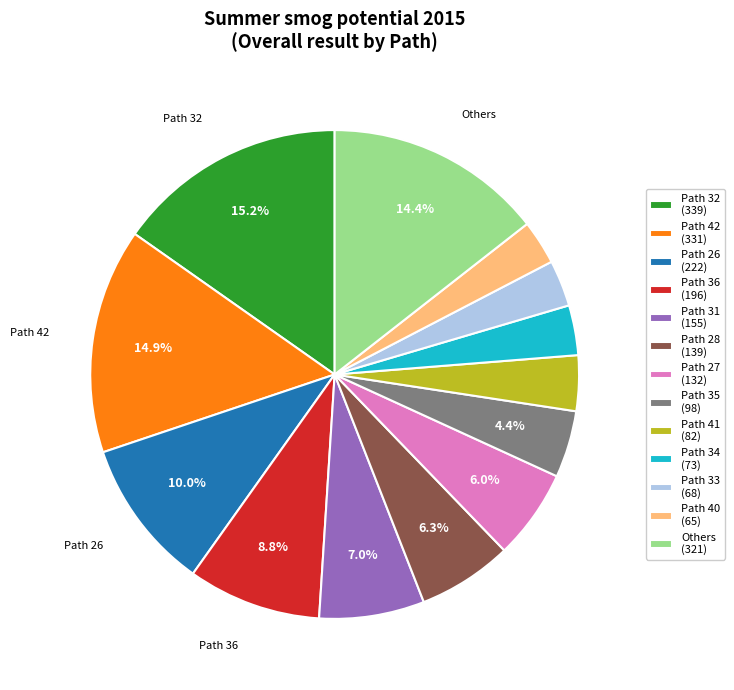

Combined, do Path 35 (98) and Path 26 (222) account for over 50%?

No